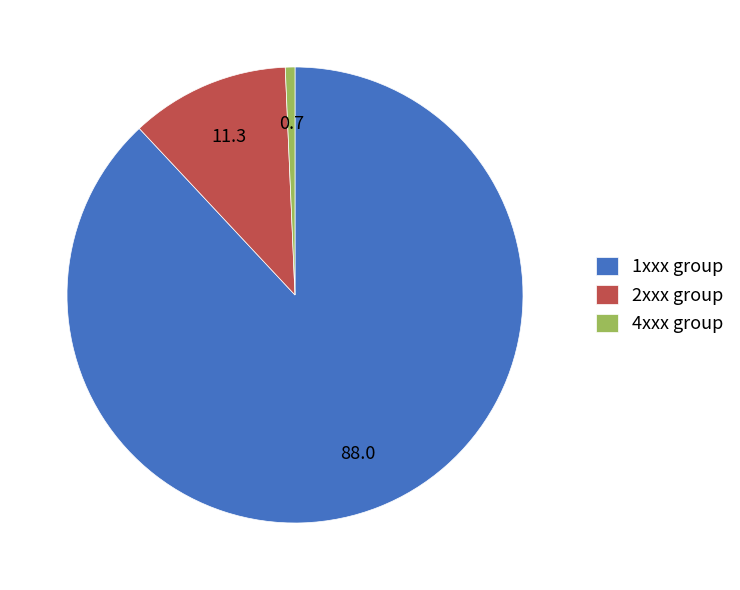

Is there any slice that represents more than half of the pie?

Yes